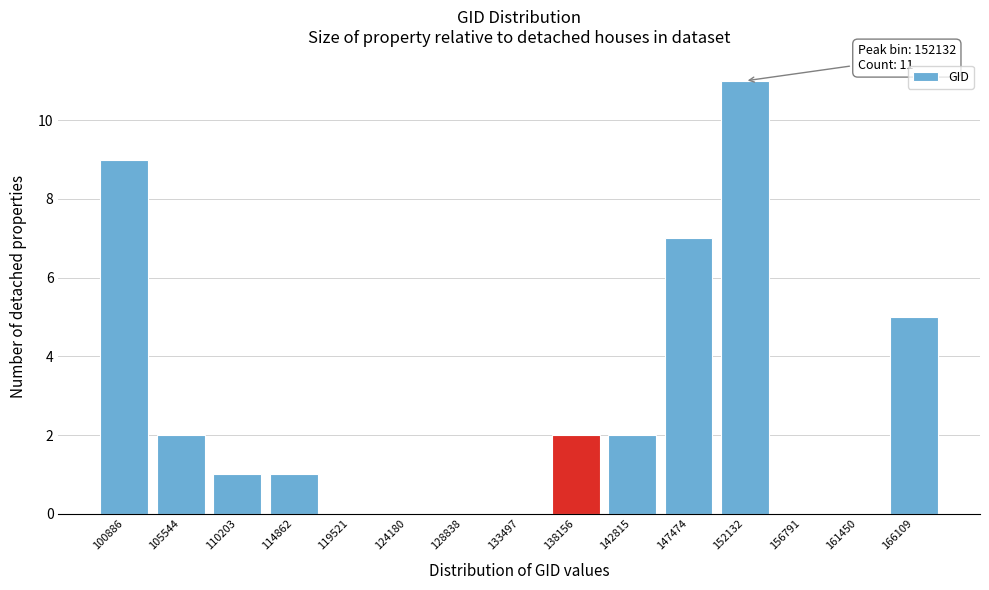

Reading left to right, what are all the values shown in this chart?

100886=9	105544=2	110203=1	114862=1	119521=0	124180=0	128838=0	133497=0	138156=2	142815=2	147474=7	152132=11	156791=0	161450=0	166109=5